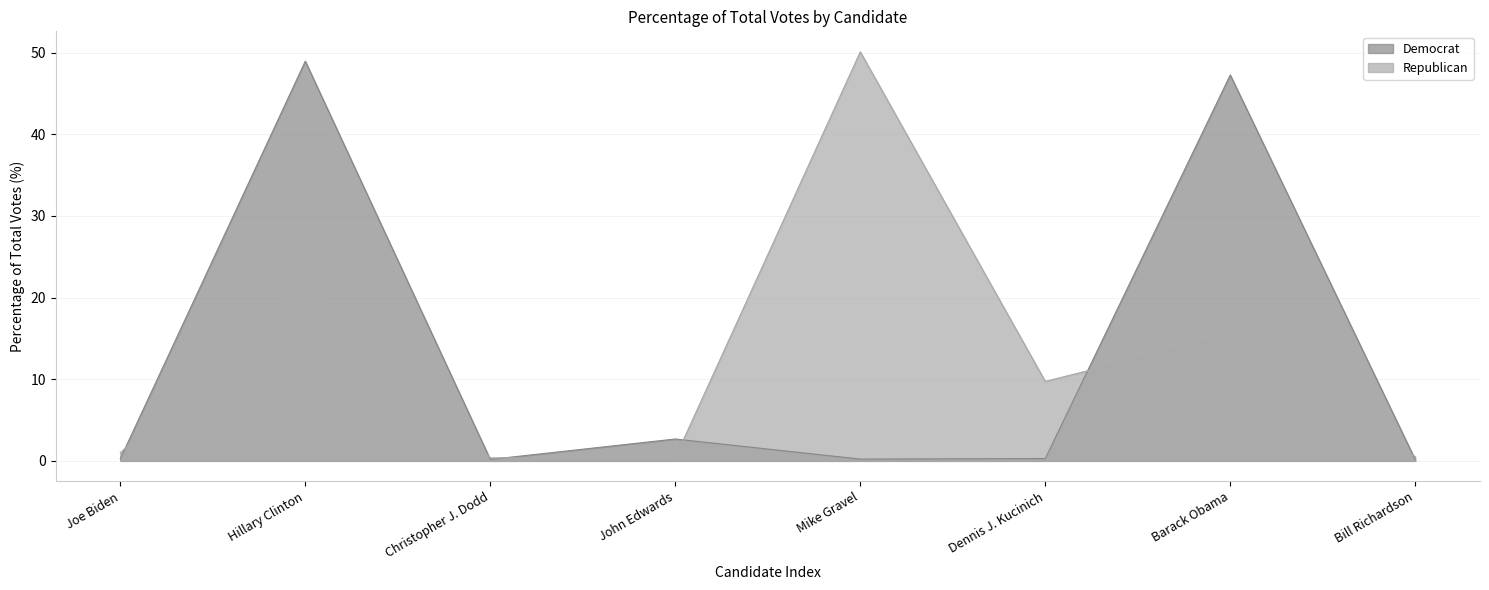

What is the difference between the maximum and minimum values in the Democrat series?

48.8